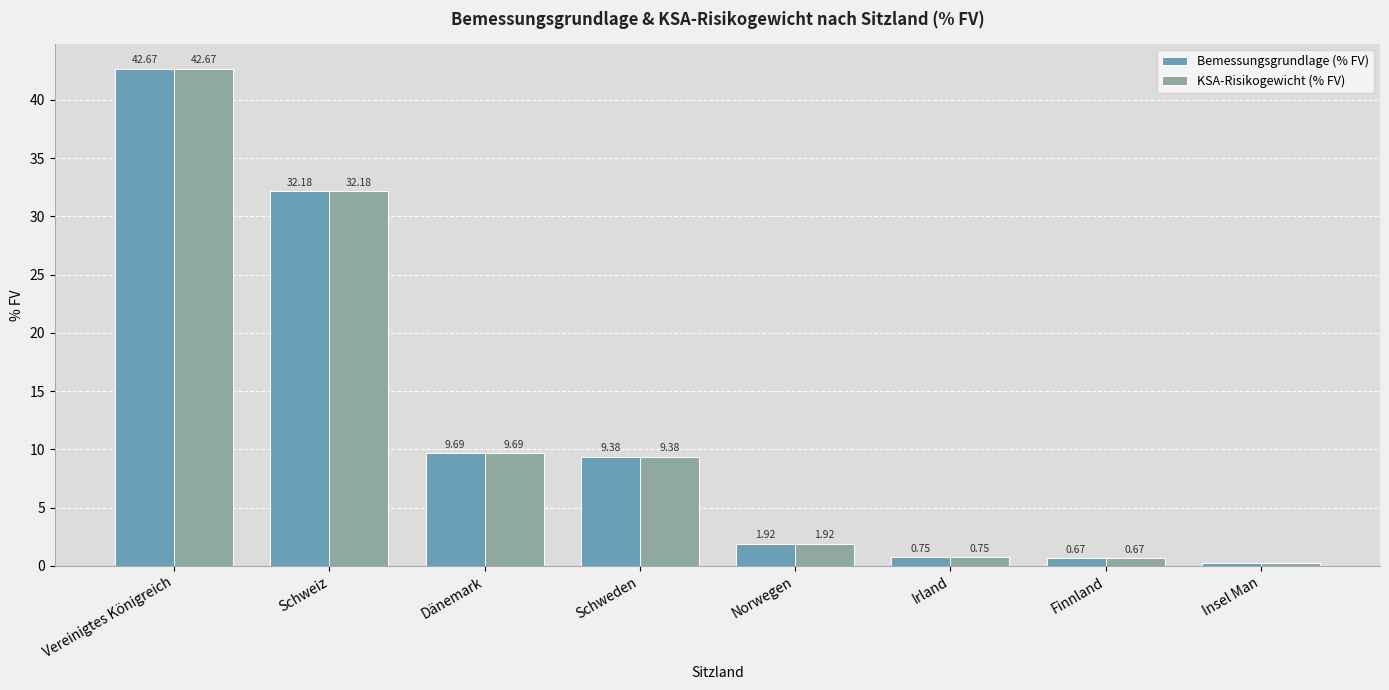

True or false: Bemessungsgrundlage (% FV) has a value of 23.0 at Vereinigtes Königreich.

False